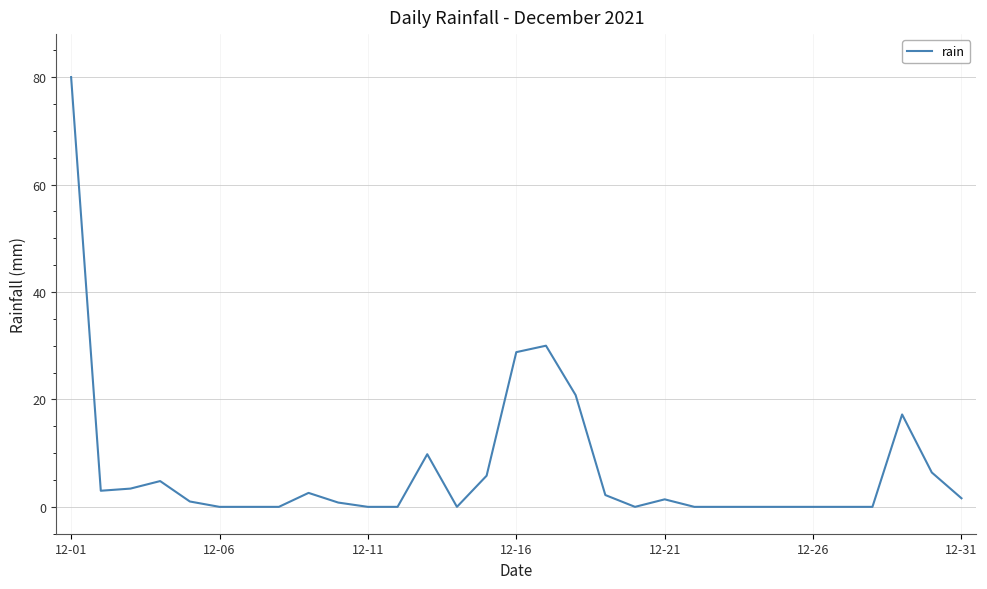

How many categories are shown in the chart?

31